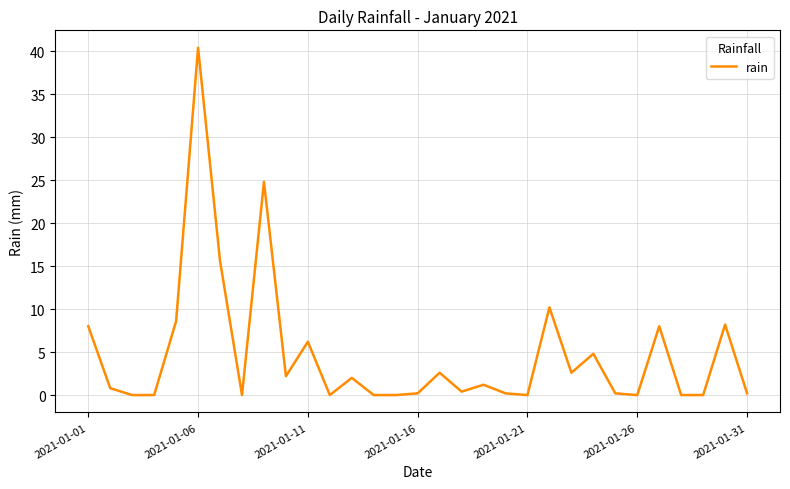

Does the chart have visible grid lines?

Yes